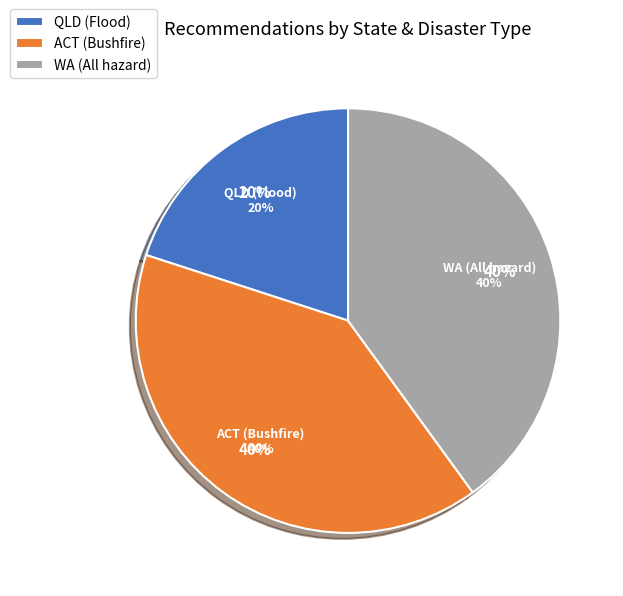

Is it true that ACT (Bushfire) is 31% of the pie?

False